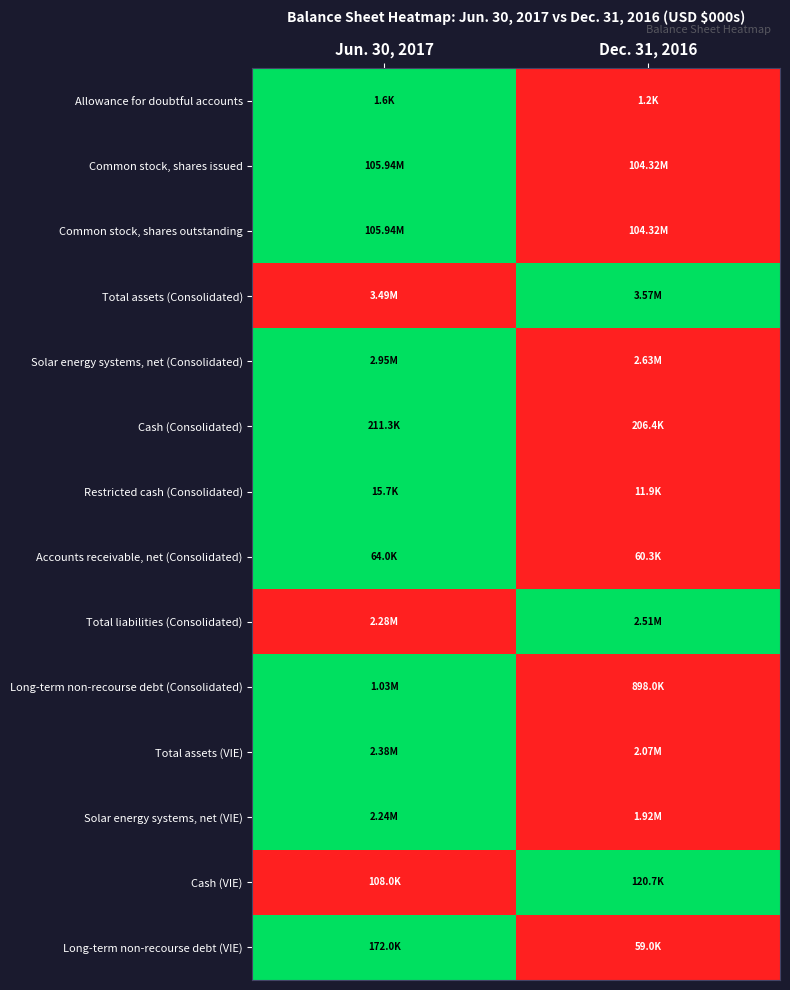

What is the difference between the highest and lowest values at Dec. 31, 2016?

1